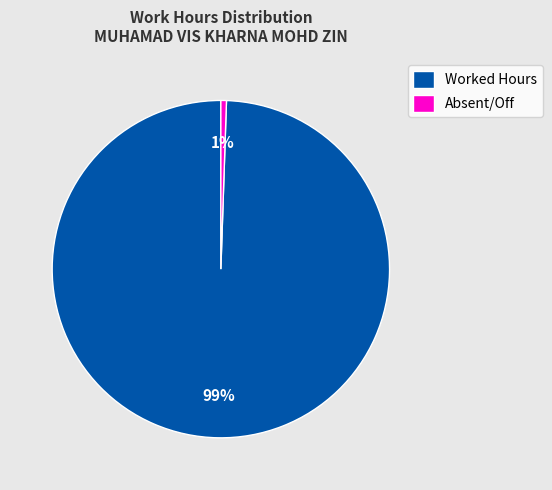

The Worked Hours slice represents 99% of the pie. True or false?

True